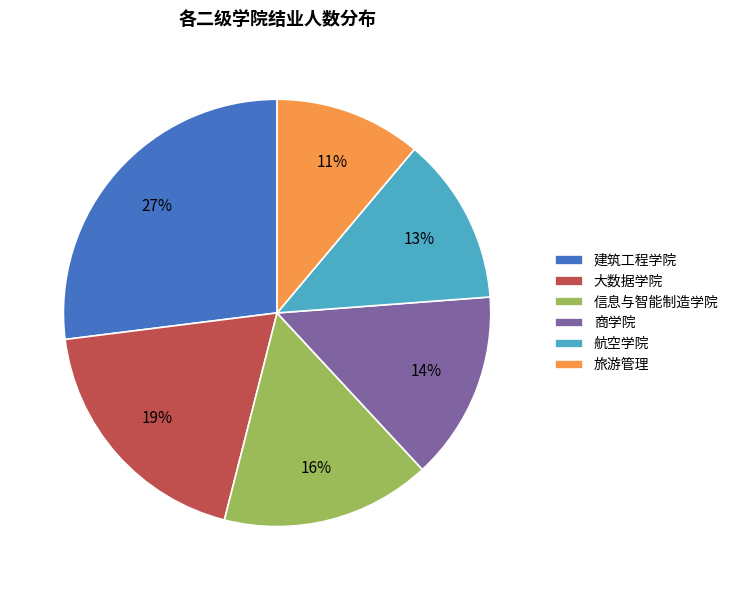

To the nearest percent, what is the difference between the 大数据学院 and 商学院 slice percentages?

5%